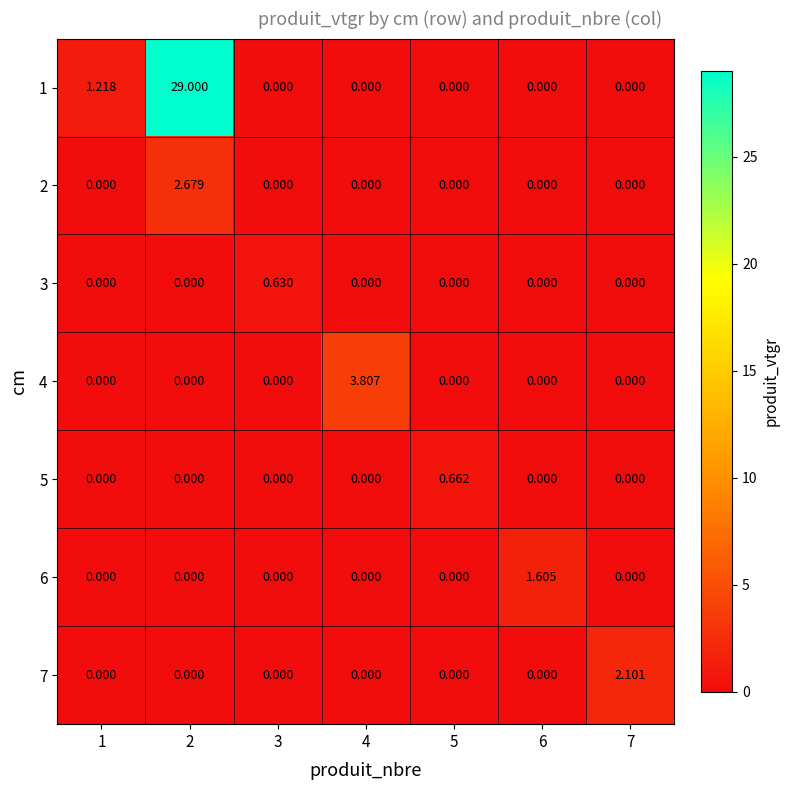

How many data points does each series have?

7